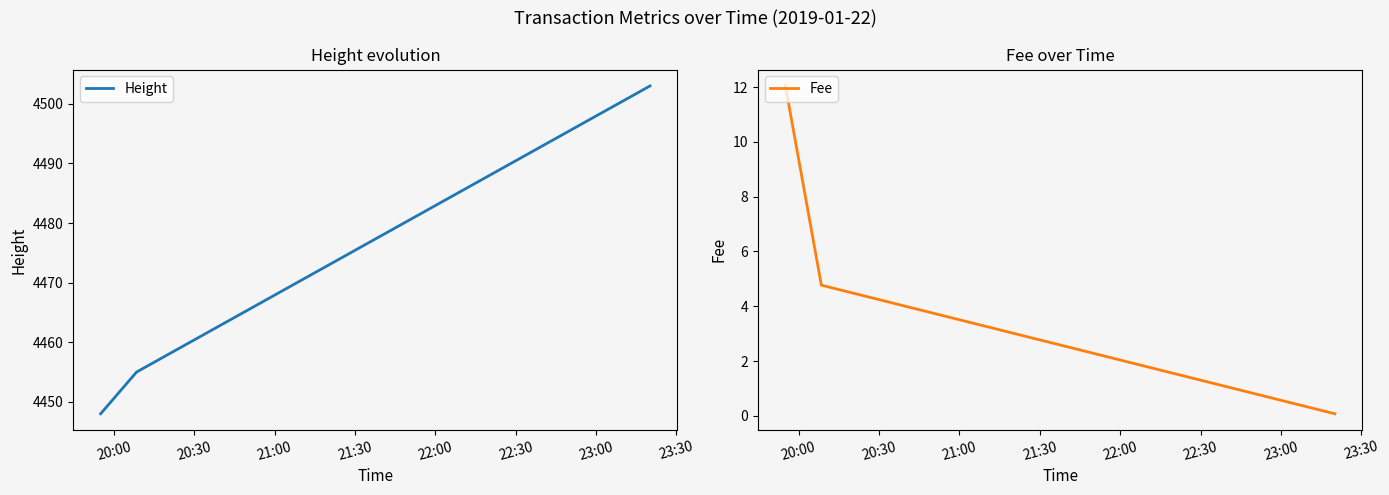

What is the maximum value for Fee?

12.0